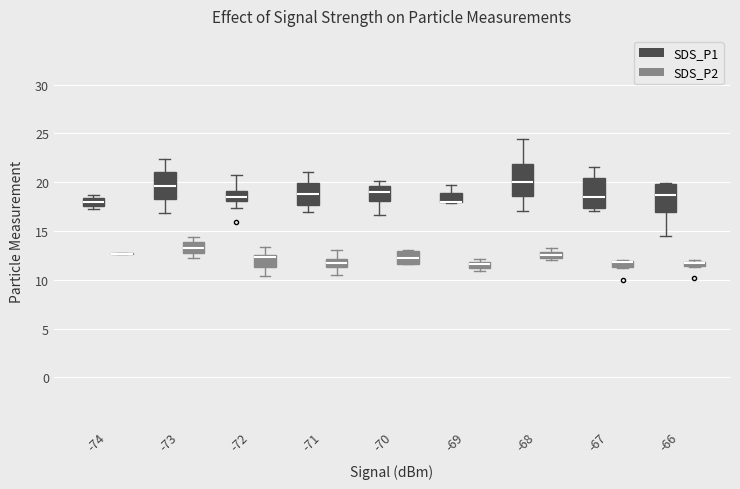

Where is the upper edge of the box for -68 (SDS_P1) on the y-axis? The values are not printed on the chart, so give them approximately, as read against the axis.

22.0